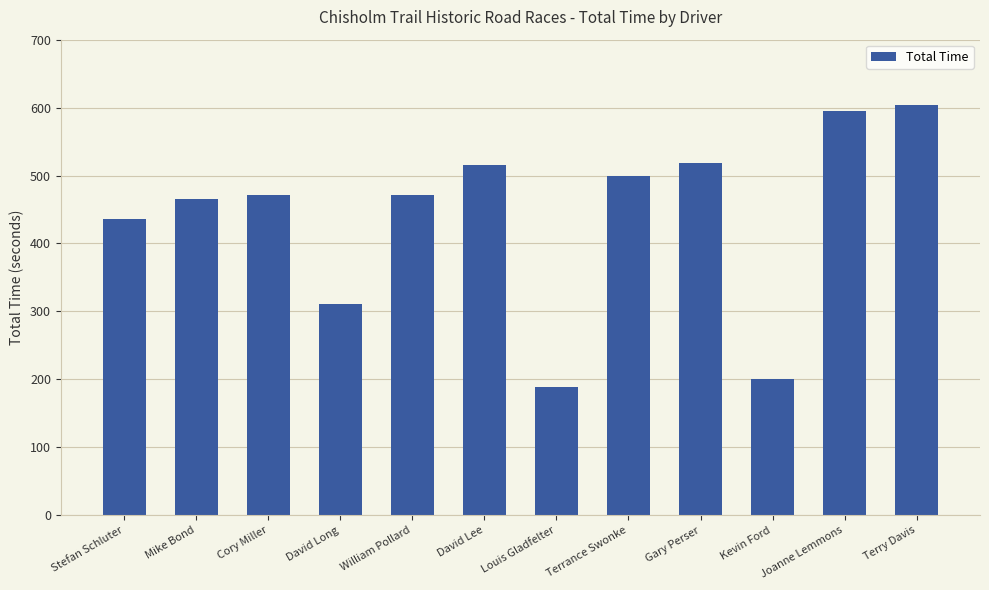

The value at William Pollard is 767.2. True or false?

False